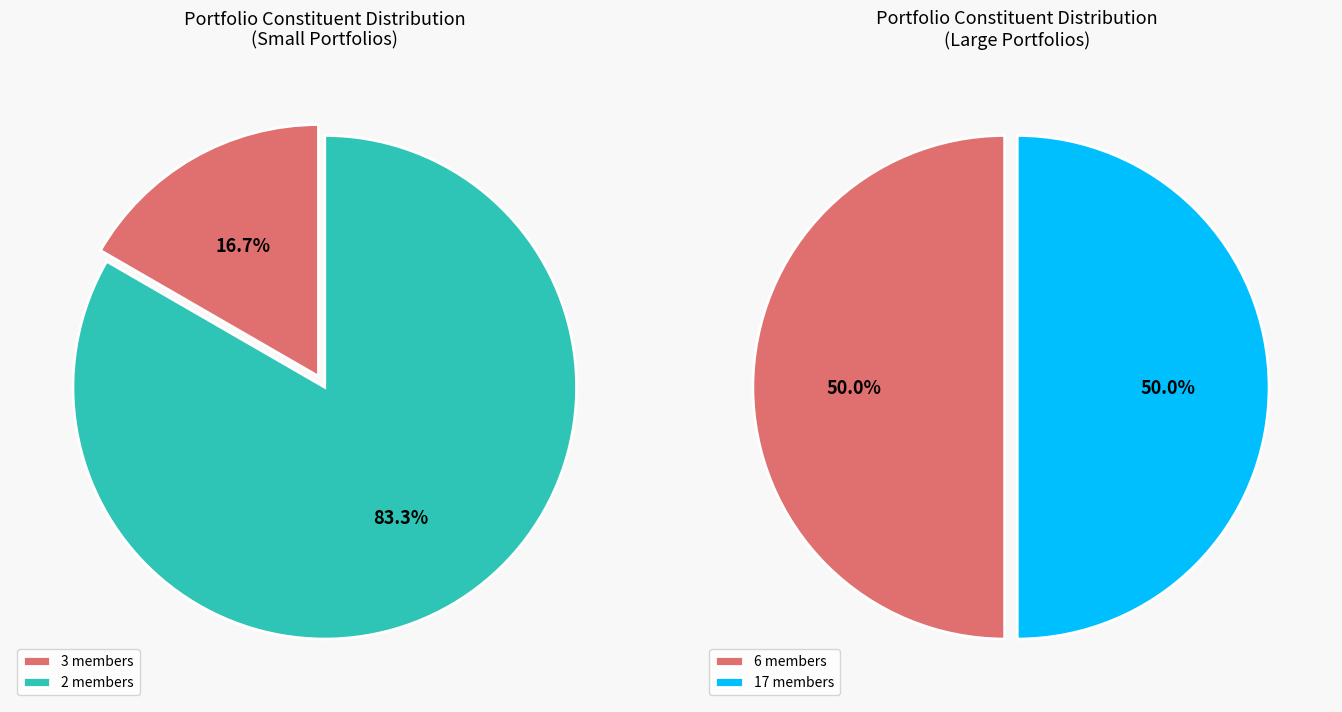

True or false: BT10 accounts for 40% of the total.

False